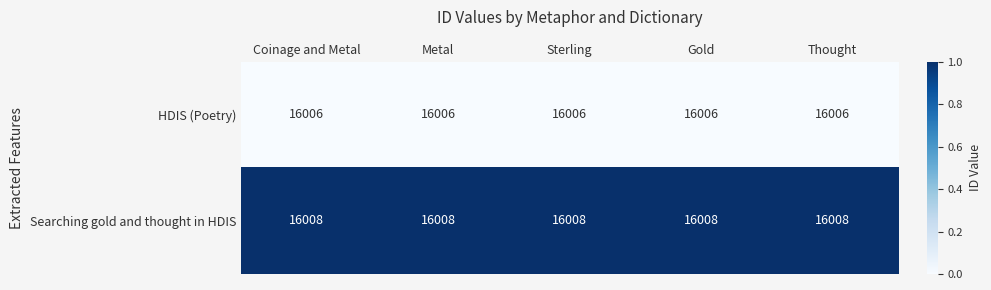

At Metal, list the series in order from smallest to largest.

HDIS (Poetry), Searching gold and thought in HDIS